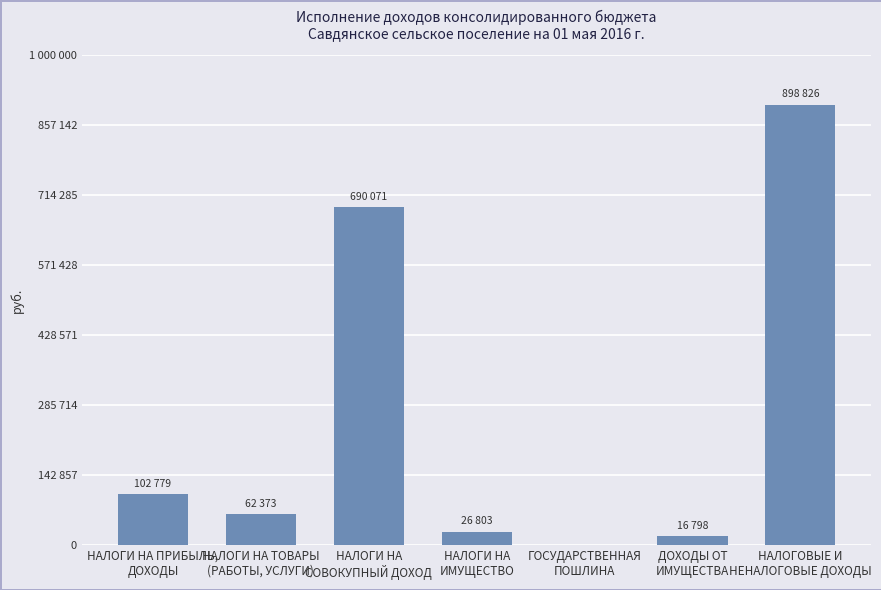

Are the bars horizontal?

No